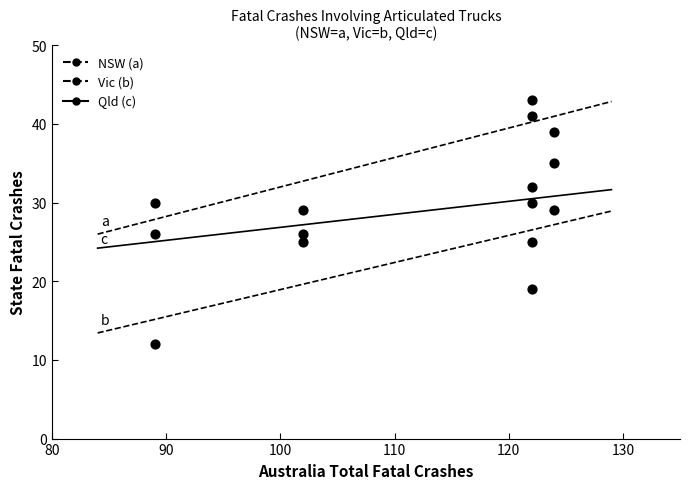

How many points are shown in the scatter plot?

15